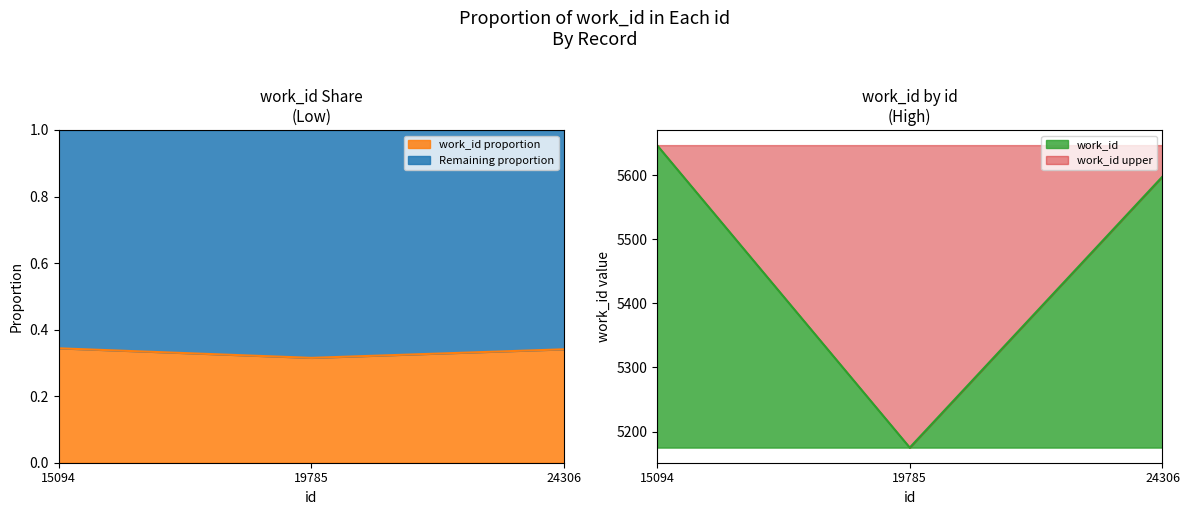

Reading left to right, extract all data points from this chart.

15094=0.3	19785=0.3	24306=0.3